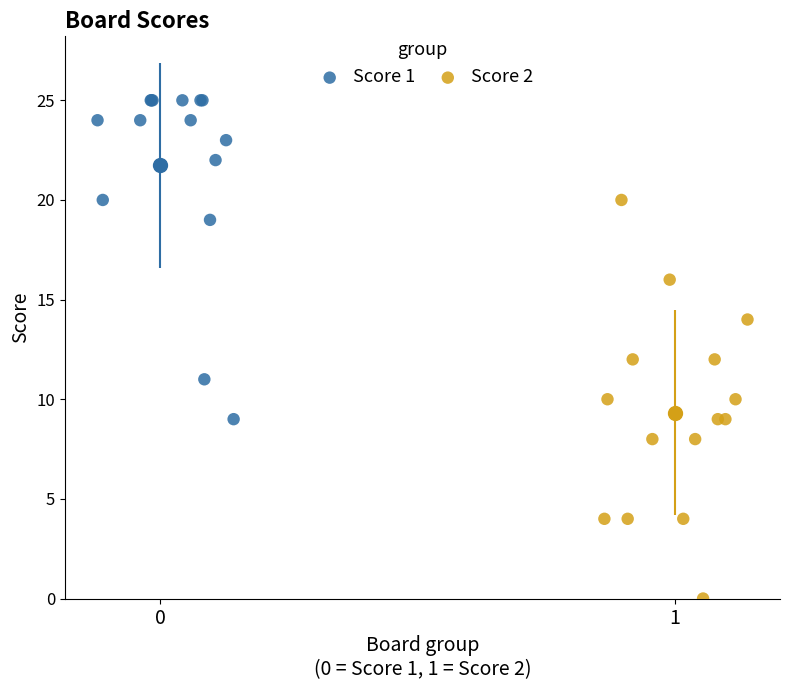

Which series contains the lowest Y value?

Score 2